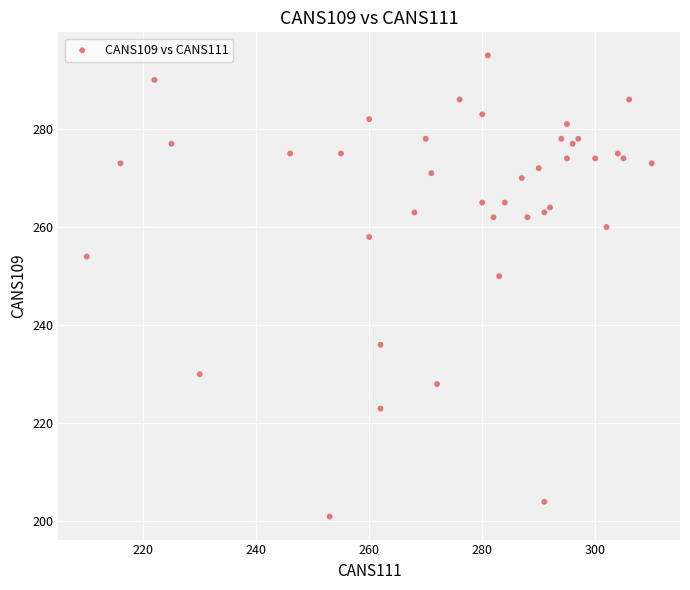

What Y value in the scatter plot is closest to 248?

250